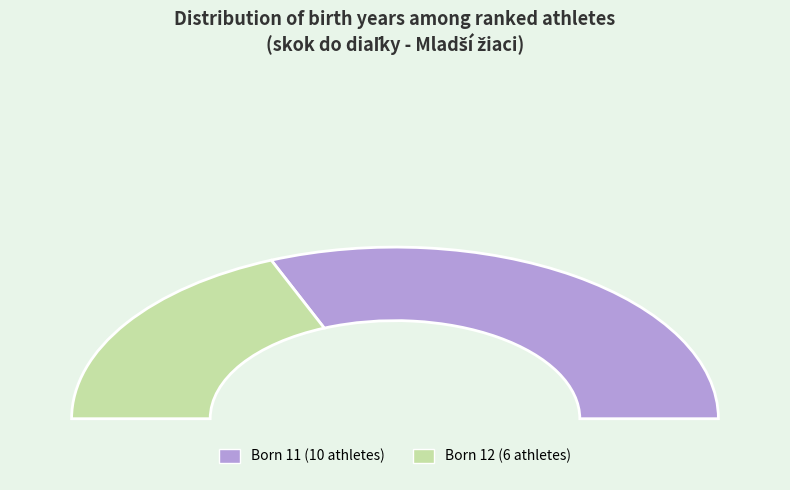

To the nearest percent, what is the combined percentage of 12 and 11?

100%